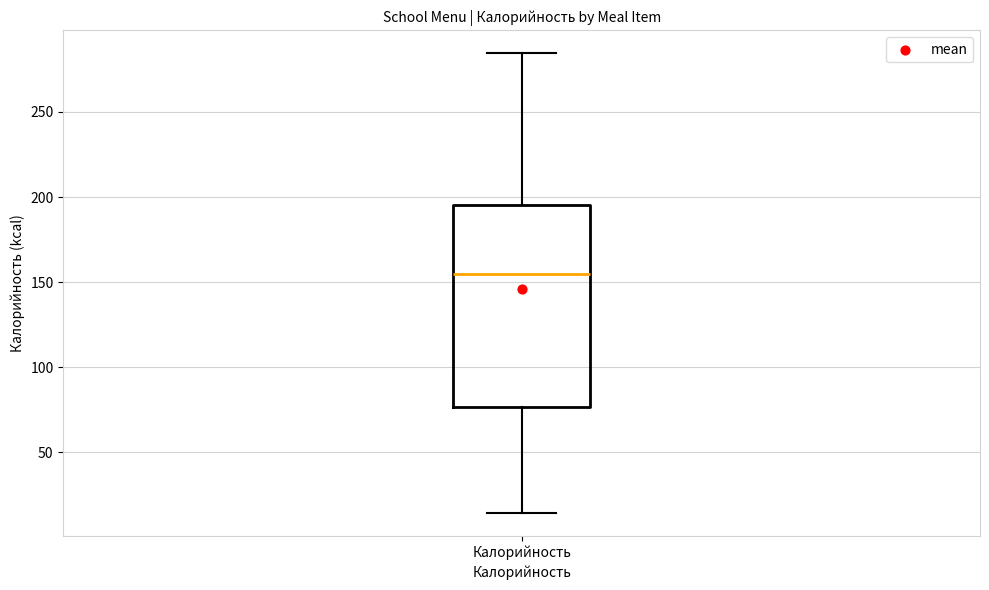

Read this box plot against the y-axis: the position of the median line, the range covered by the box, and the ends of both whiskers. The values are not printed on the chart, so give them approximately, as read against the axis.

median 155, box 75 to 195, whiskers 15 to 285